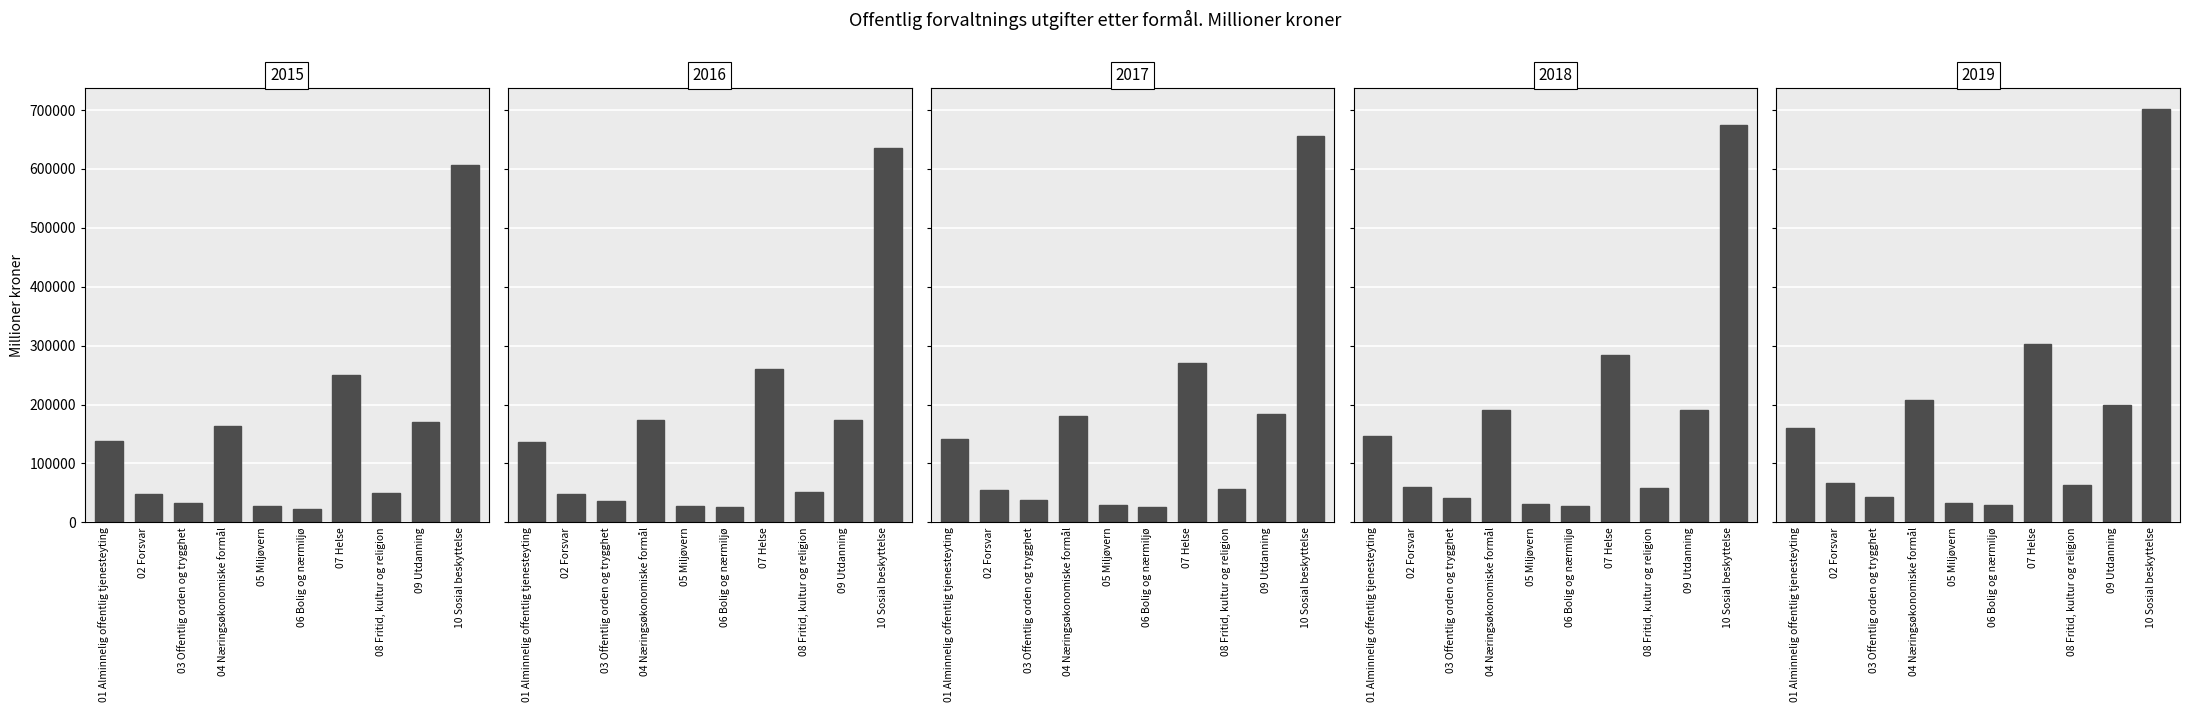

Which label corresponds to the largest value in the chart?

10 Sosial beskyttelse